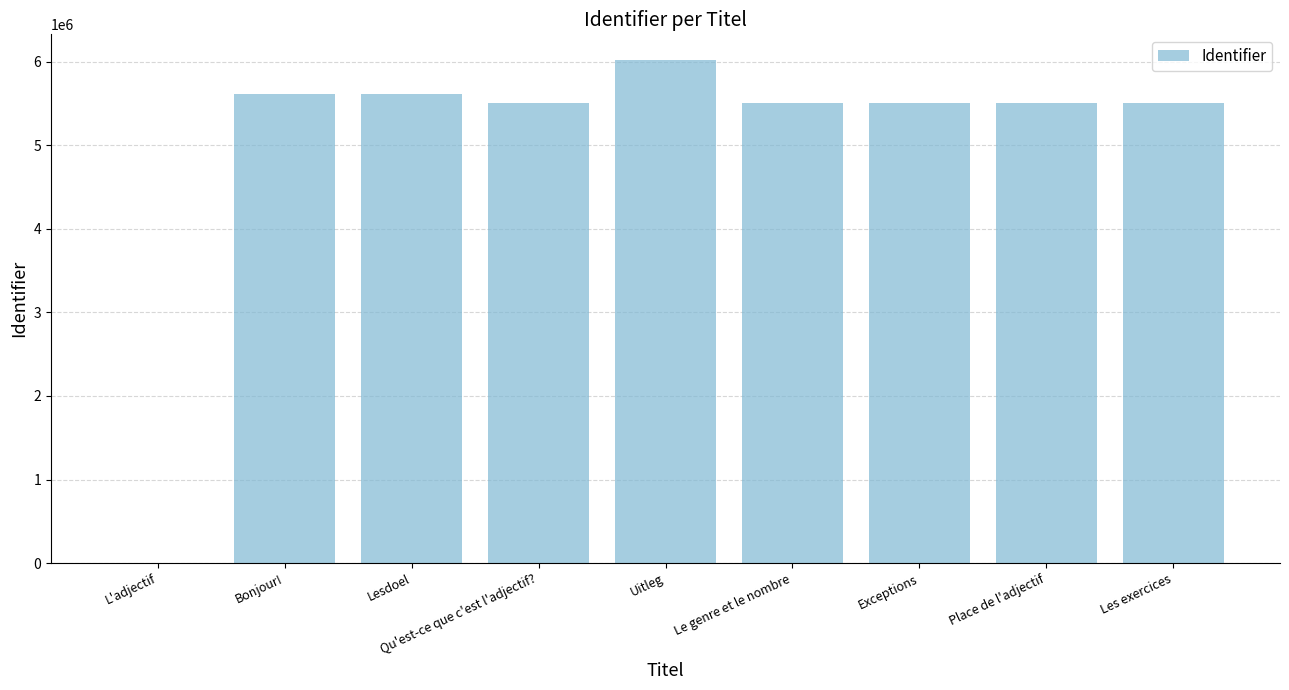

How many positive values are there?

8